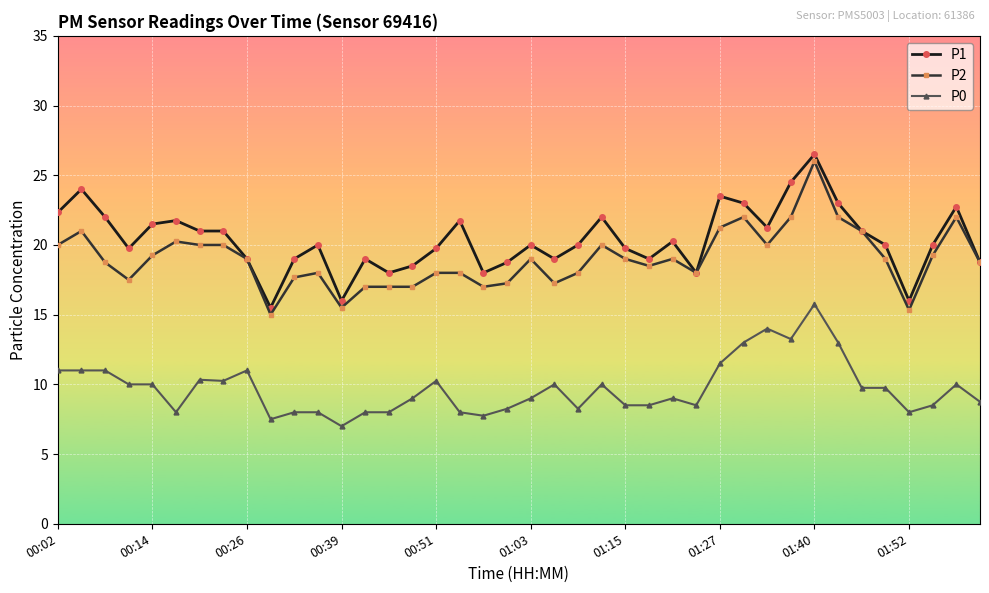

What is the maximum value for P1?

26.5